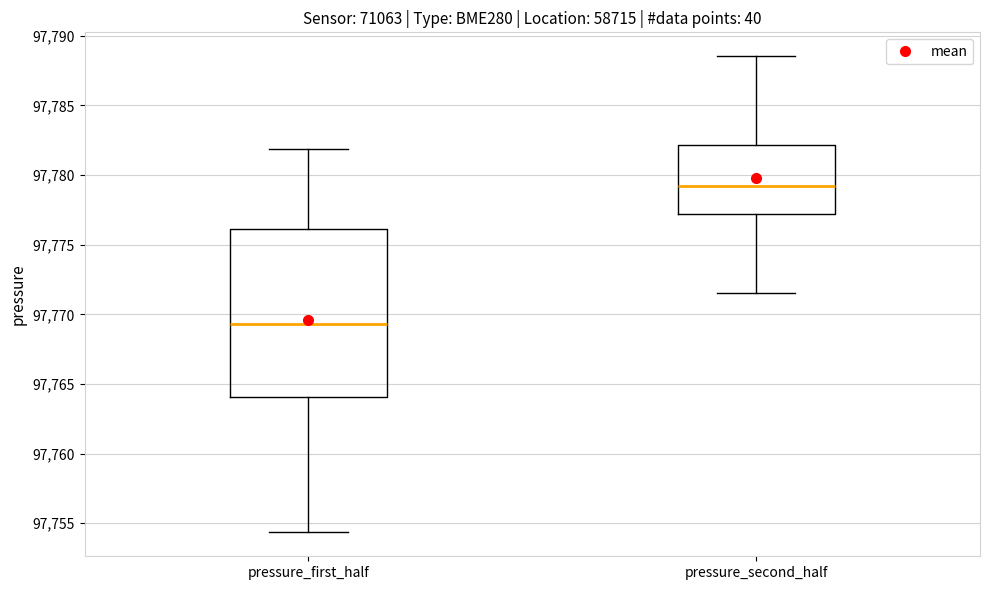

Which box is the tallest, from its lower edge to its upper edge?

pressure_first_half